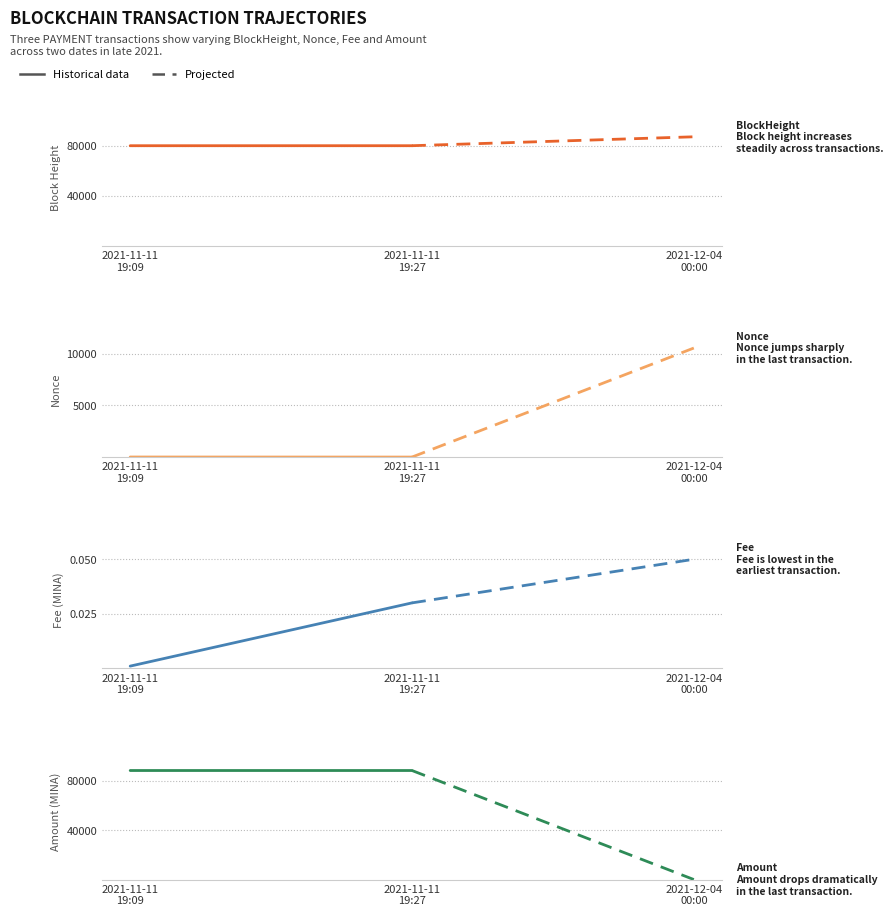

What is the sum of all Nonce values?

5.0